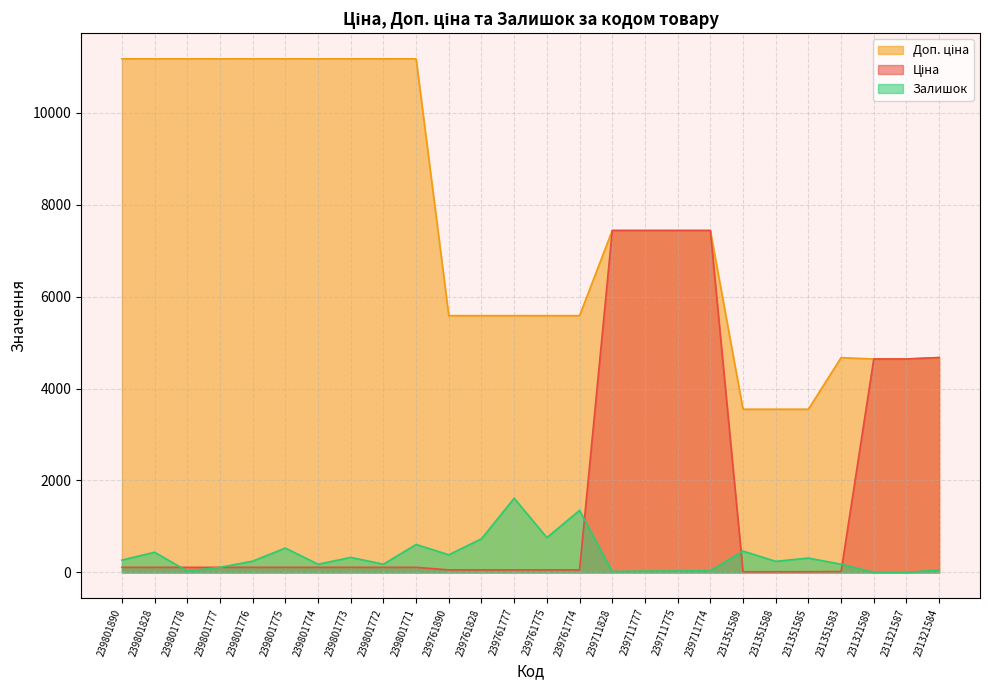

Rank the series by their maximum value, from highest to lowest.

Доп. ціна, Ціна, Залишок